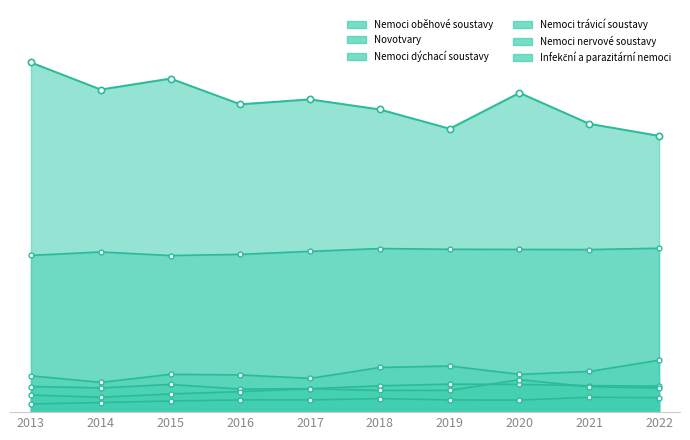

Where is Nemoci trávicí soustavy nearest to the value 171?

2013